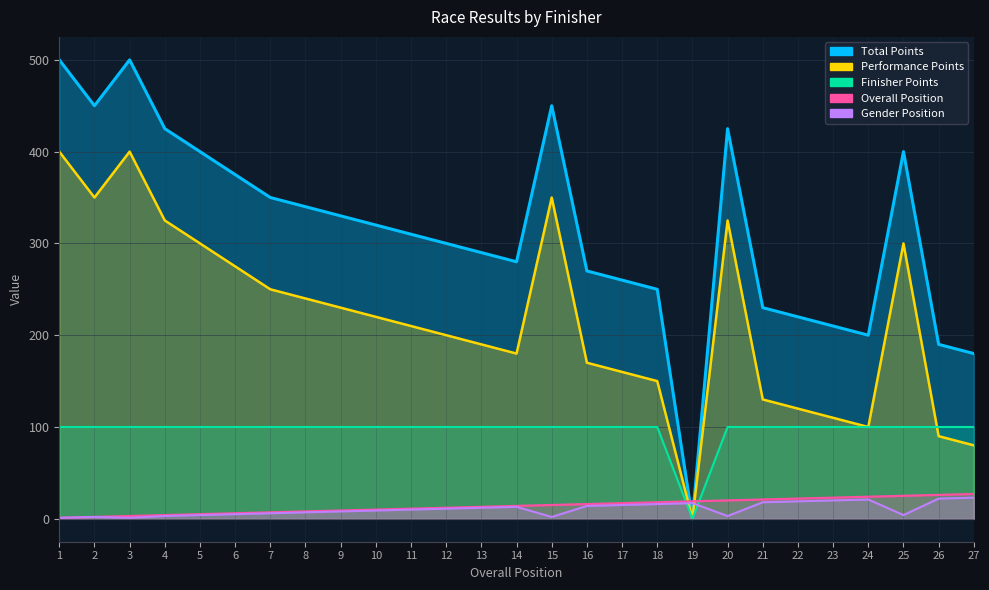

Which has a higher value, 21 or 23?

21